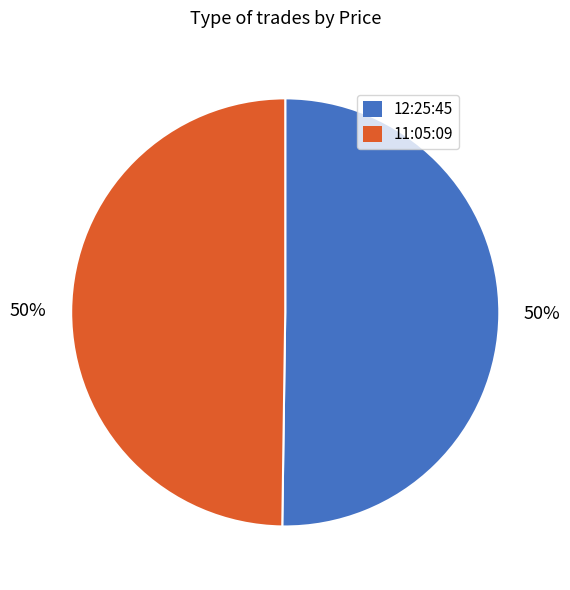

Combined, do 11:05:09 and 12:25:45 account for over 50%?

Yes